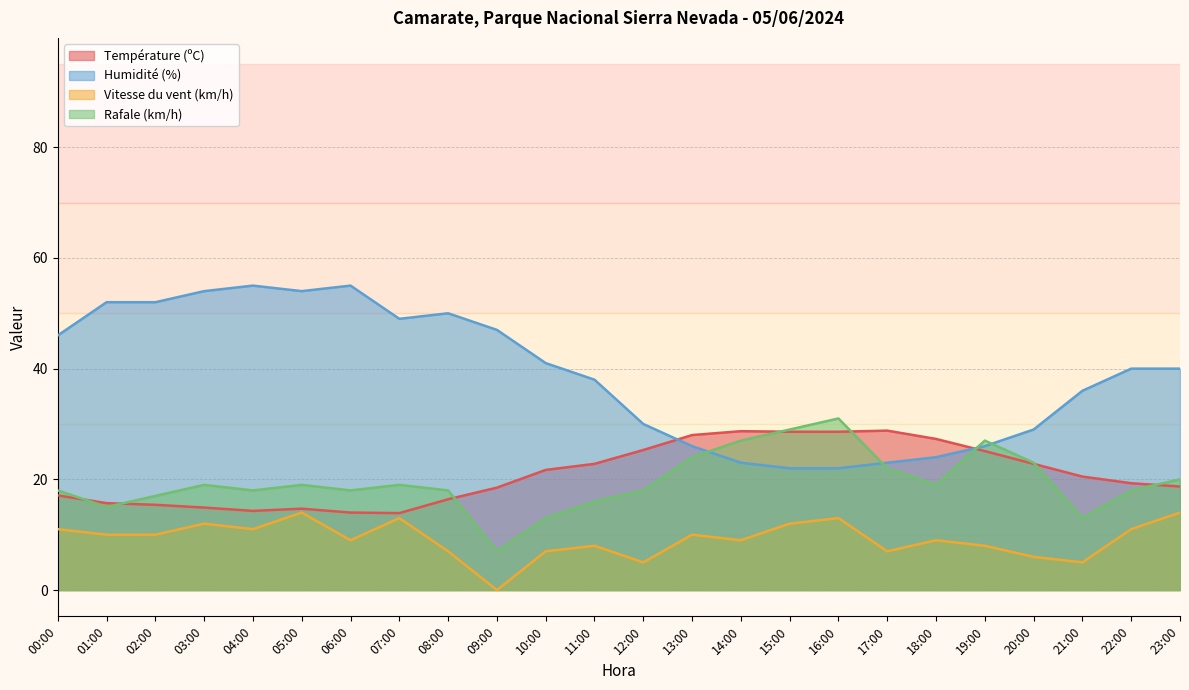

What is the highest value of the Humidité (%) series?

55.0